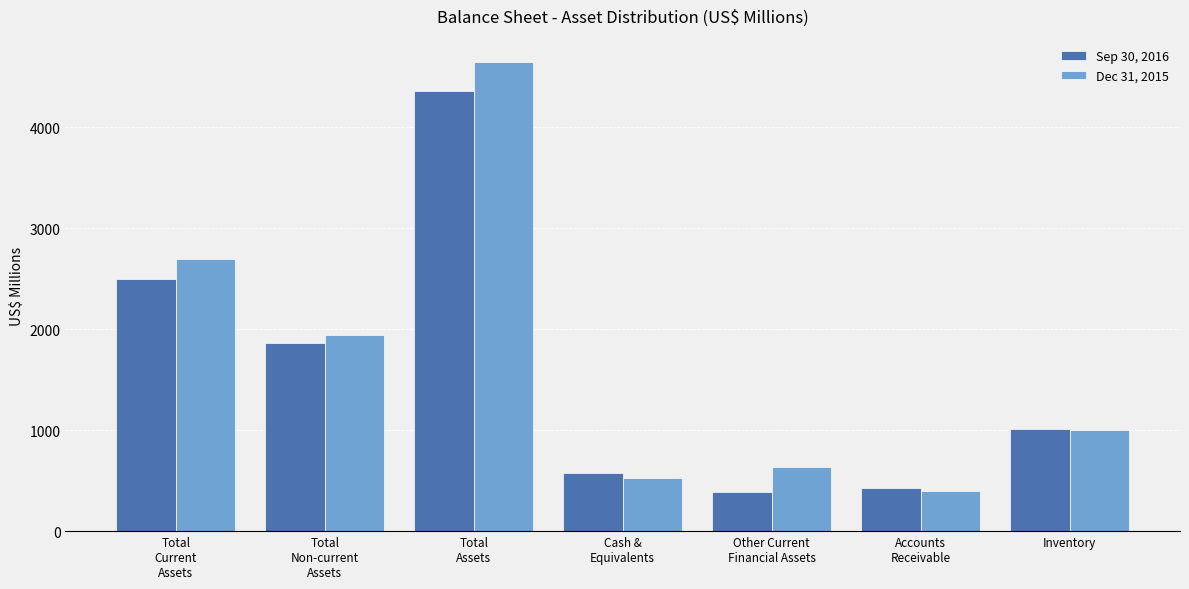

What is the total value across all series at Accounts
Receivable?

829.7